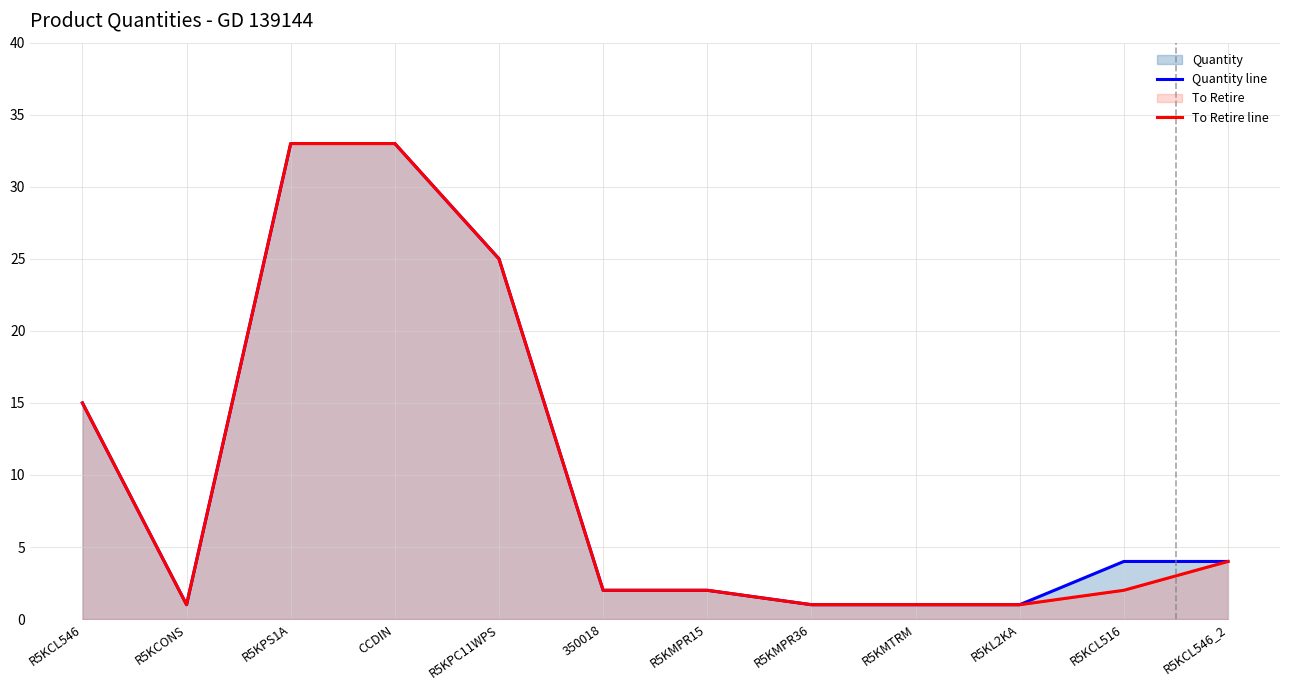

Does the chart have visible grid lines?

Yes